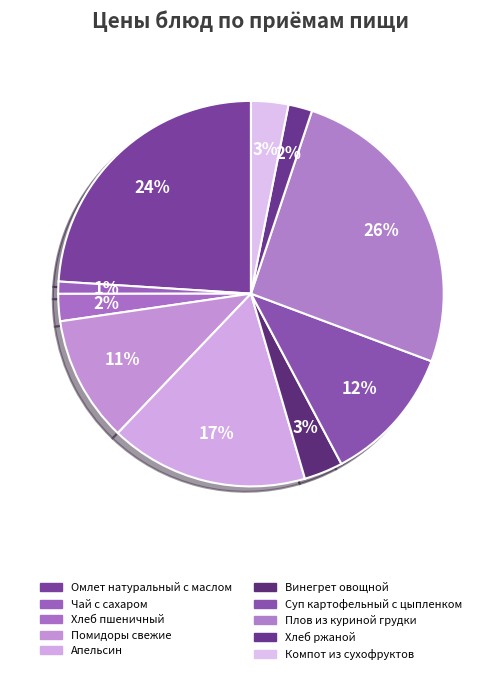

To the nearest percent, what is the combined percentage of Апельсин and Компот из сухофруктов?

20%